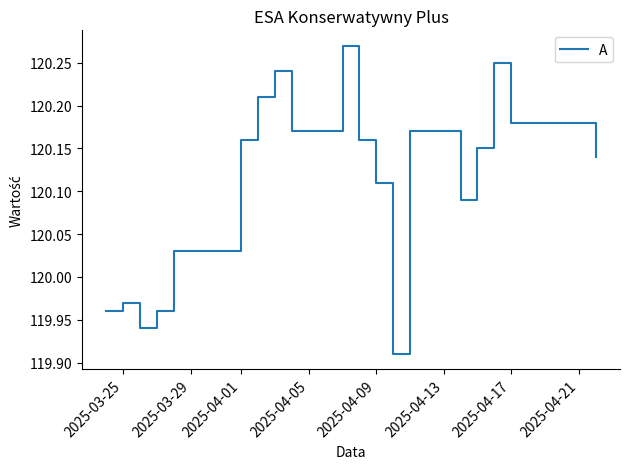

What is the difference between the maximum and minimum values?

0.4